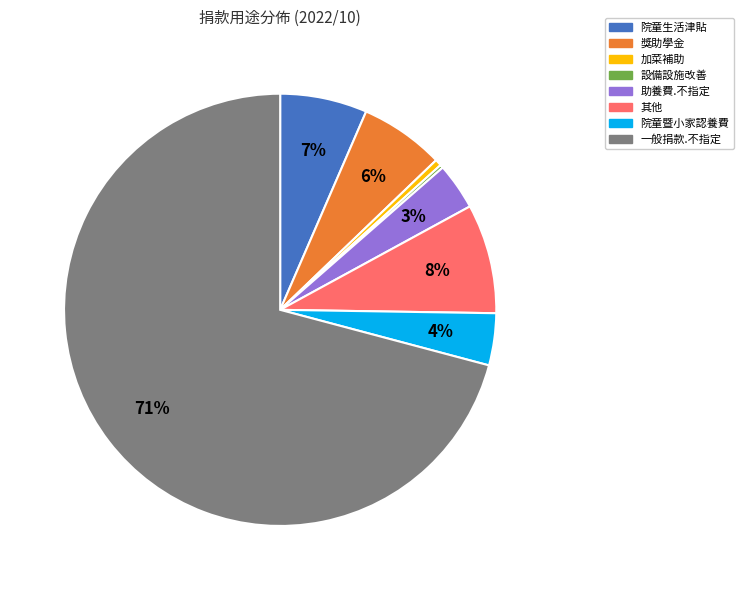

What percentage is the 助養費.不指定 slice, to the nearest percent?

3%